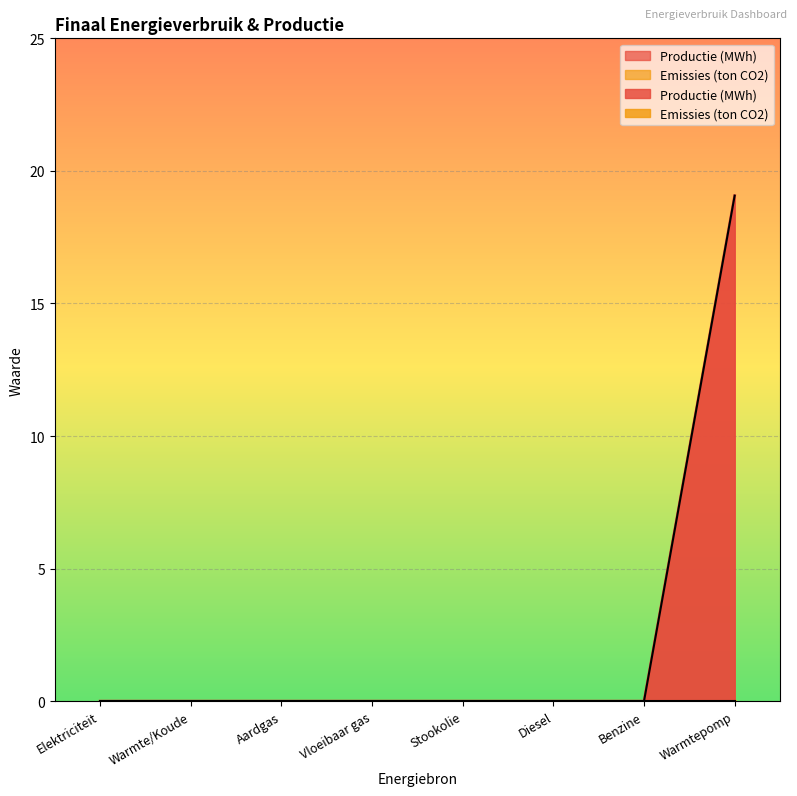

Reading left to right, extract all data points from this chart.

Elektriciteit=0.0	Warmte/Koude=0.0	Aardgas=0.0	Vloeibaar gas=0.0	Stookolie=0.0	Diesel=0.0	Benzine=0.0	Warmtepomp=19.1